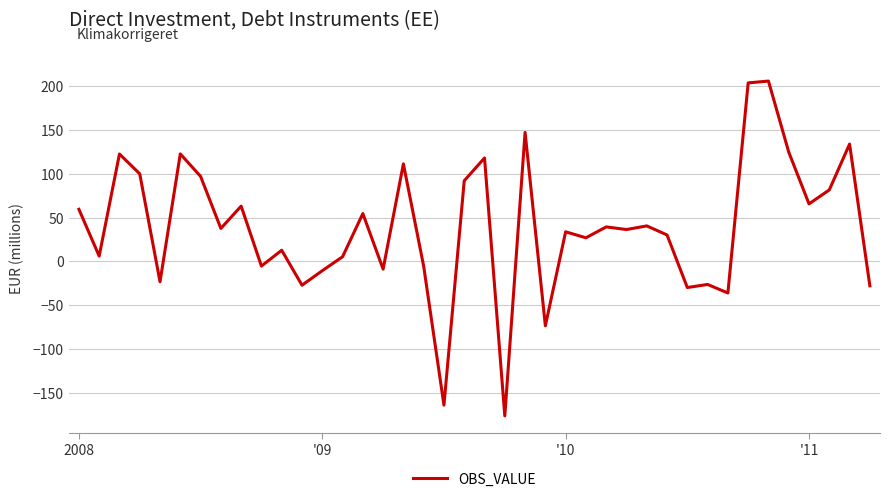

What is the smallest value displayed?

-176.3